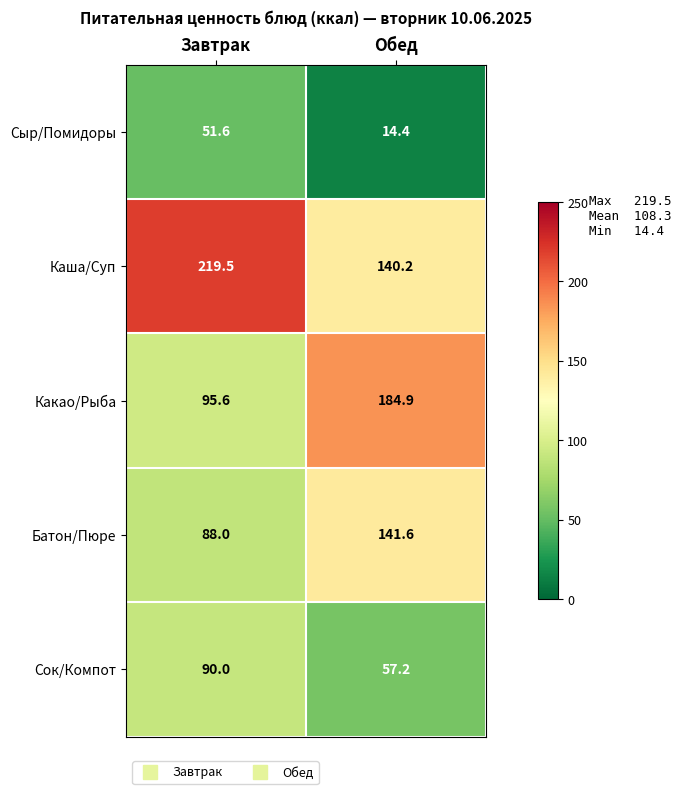

At which label is Какао/Рыба closest to 140?

Завтрак